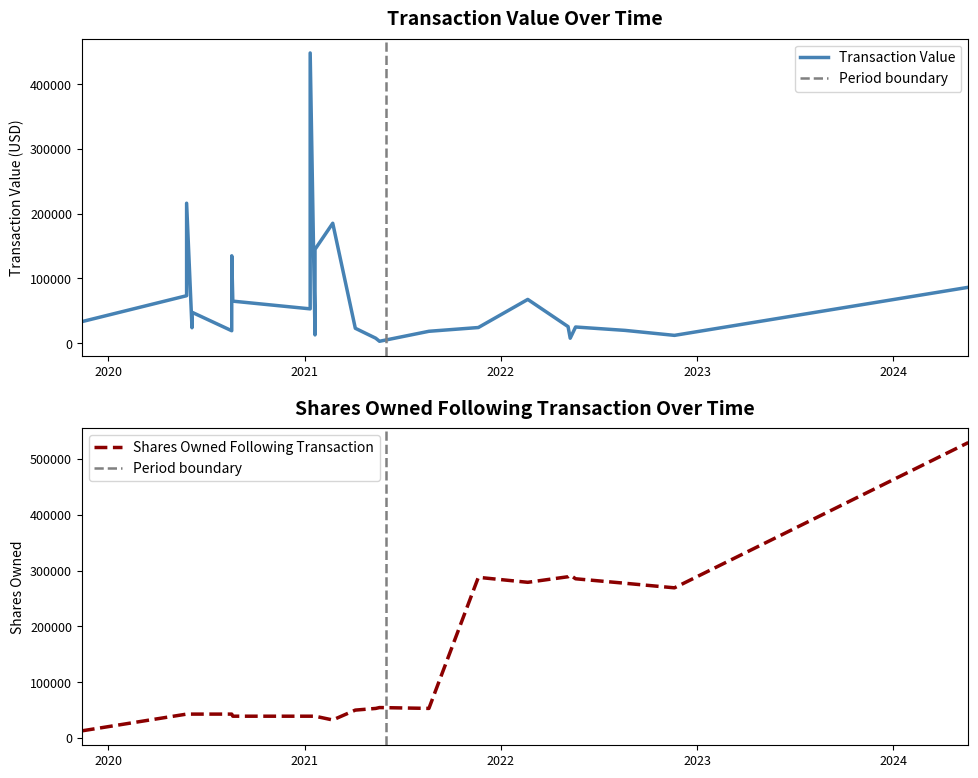

What is the difference between the maximum and second lowest values in the Shares Owned Following Transaction series?

496638